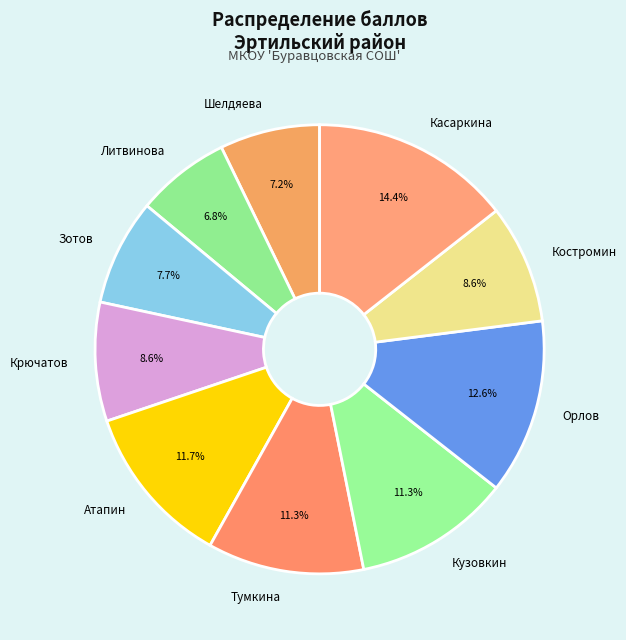

Combined, do Литвинова and Крючатов account for over 50%?

No